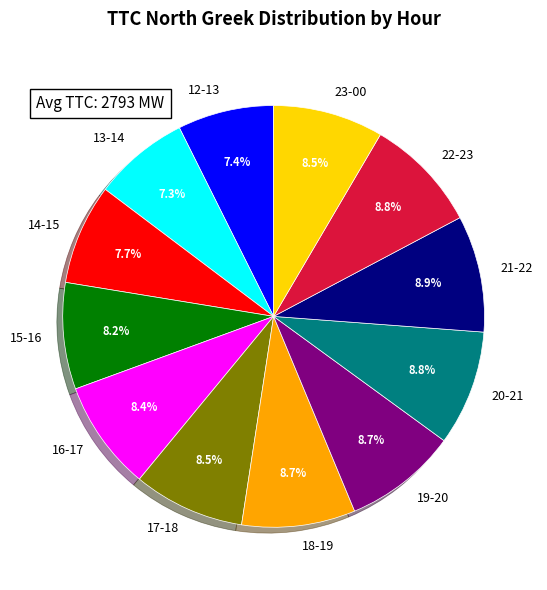

What is the total percentage of 20-21 and 19-20?

17.5%